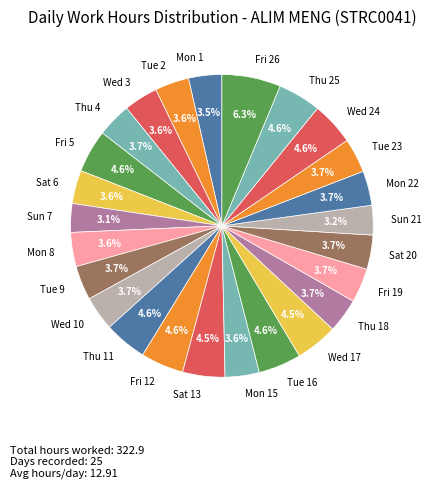

Combined, do Fri 12 and Sat 20 account for over 50%?

No